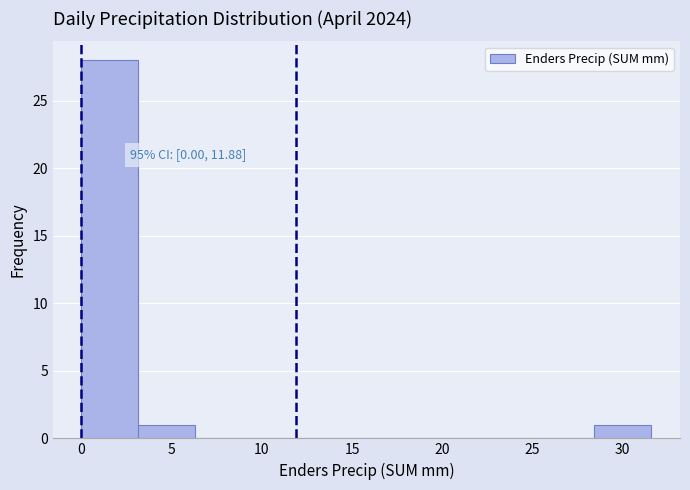

Over which range of the x-axis is the bar tallest?

0.0 to 3.0